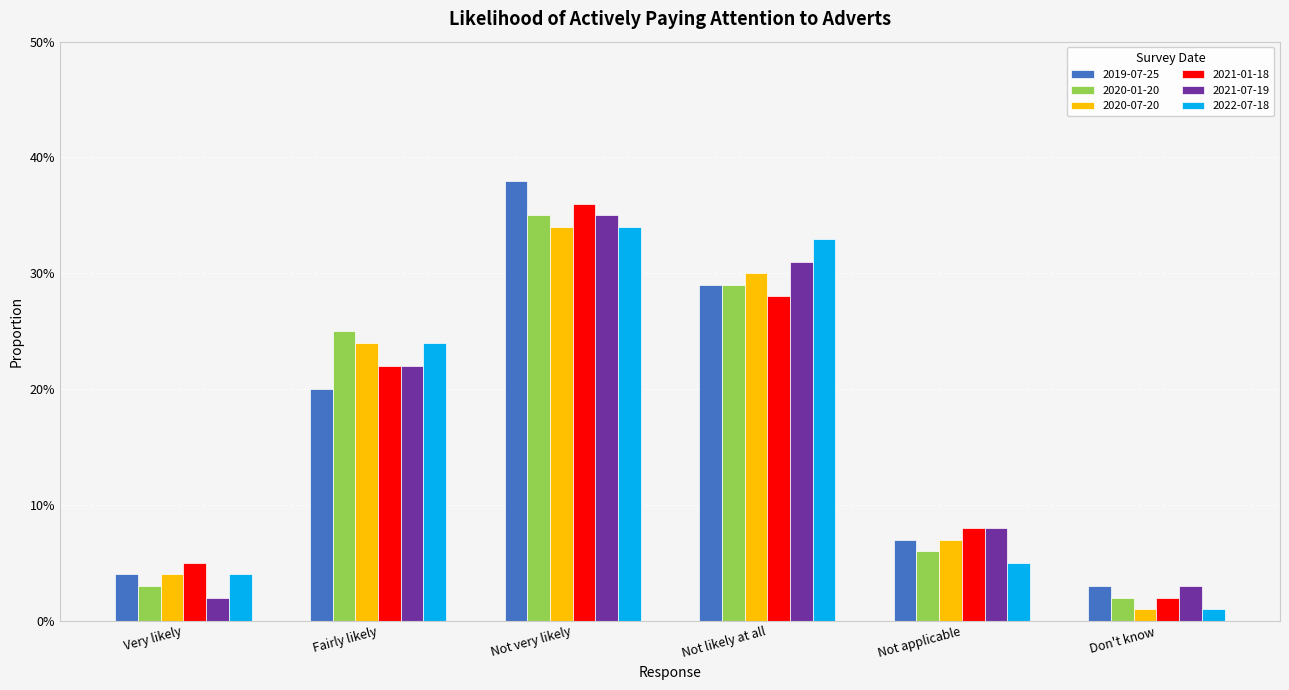

The 2021-01-18 series shows 0.5 at Not very likely. True or false?

False